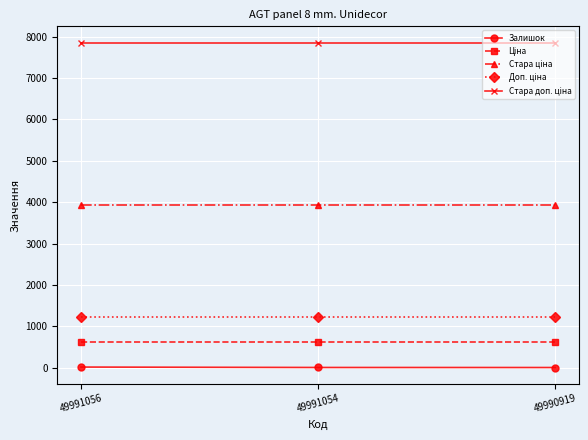

What is the value of the Доп. ціна point at the 3rd from the left?

1225.0